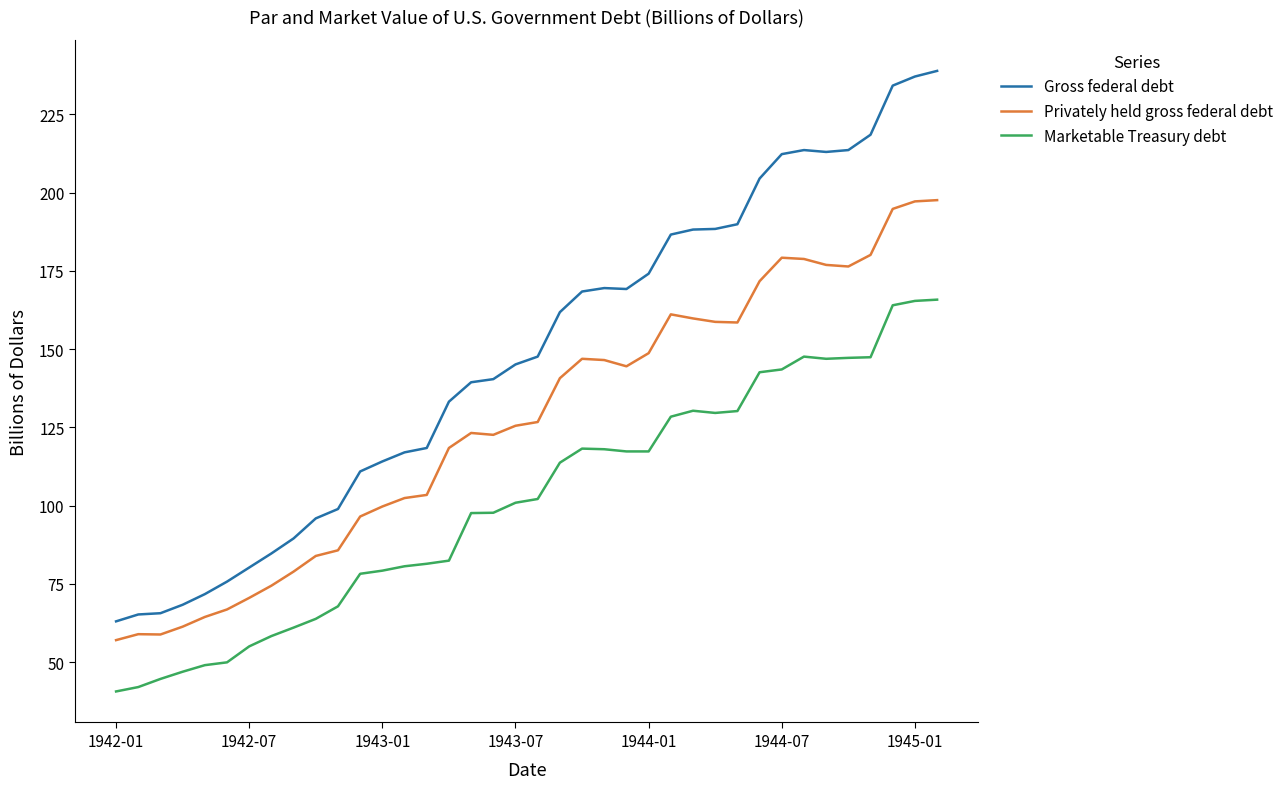

Rank the series by their maximum value, from lowest to highest.

Marketable Treasury debt, Privately held gross federal debt, Gross federal debt